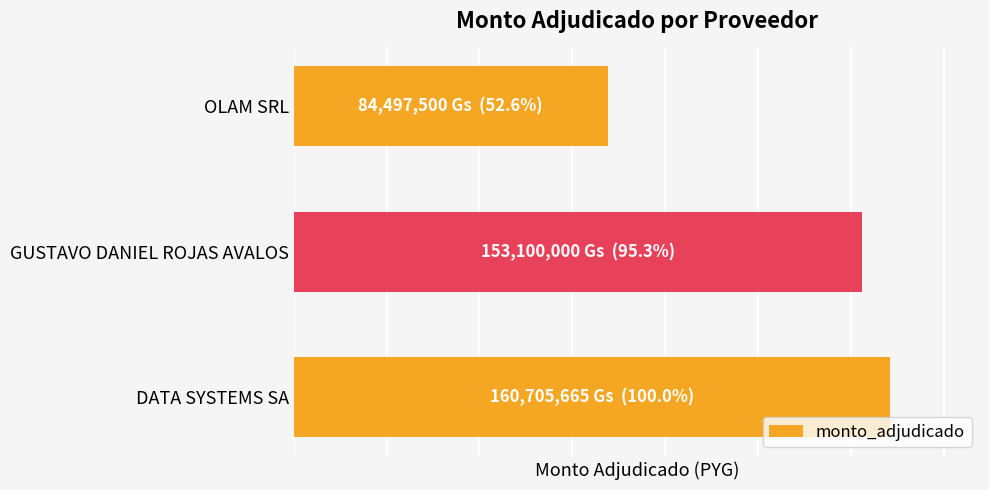

Where is the data nearest to the value 122601582?

GUSTAVO DANIEL ROJAS AVALOS